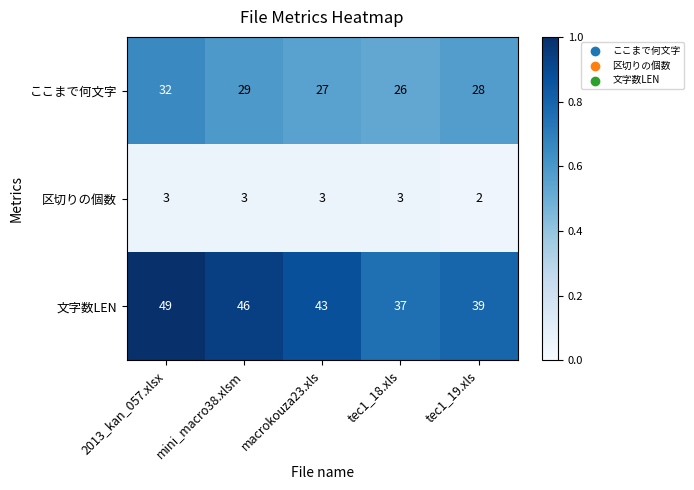

What is the difference between the highest and lowest values at mini_macro38.xlsm?

43